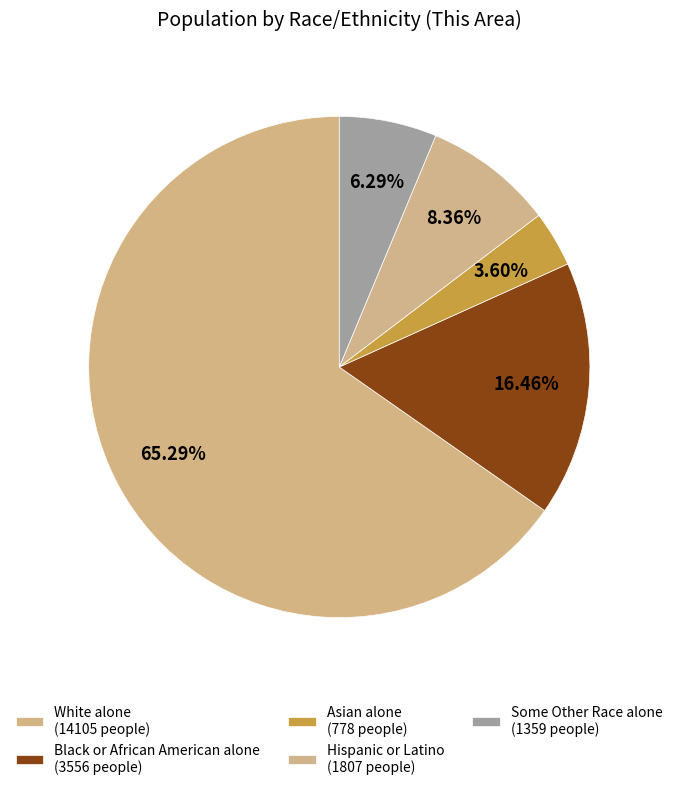

To the nearest percent, what is the difference between the Asian alone and Black or African American alone slice percentages?

13%